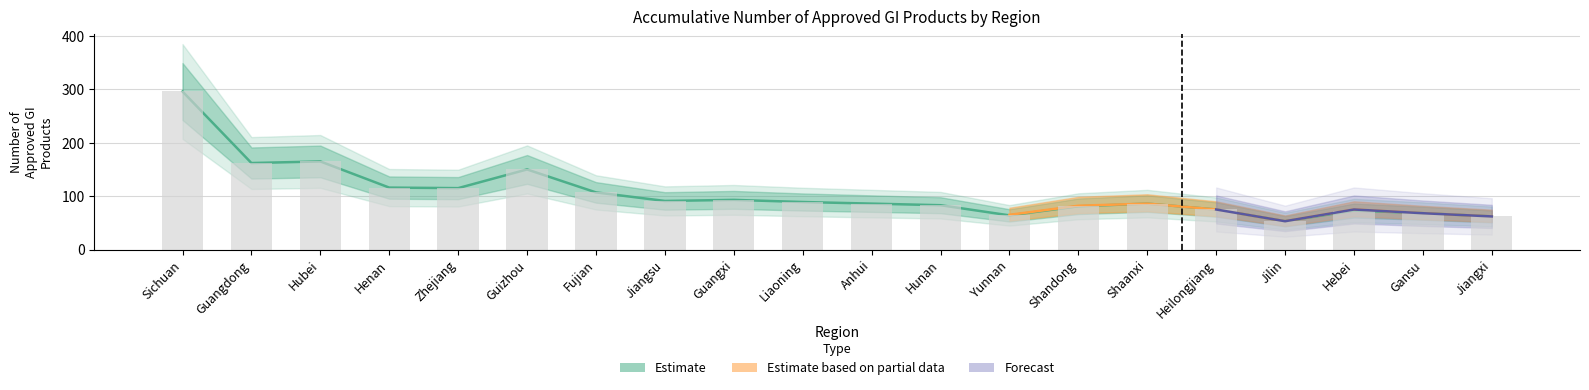

At which category is the sum across all series the highest?

Sichuan